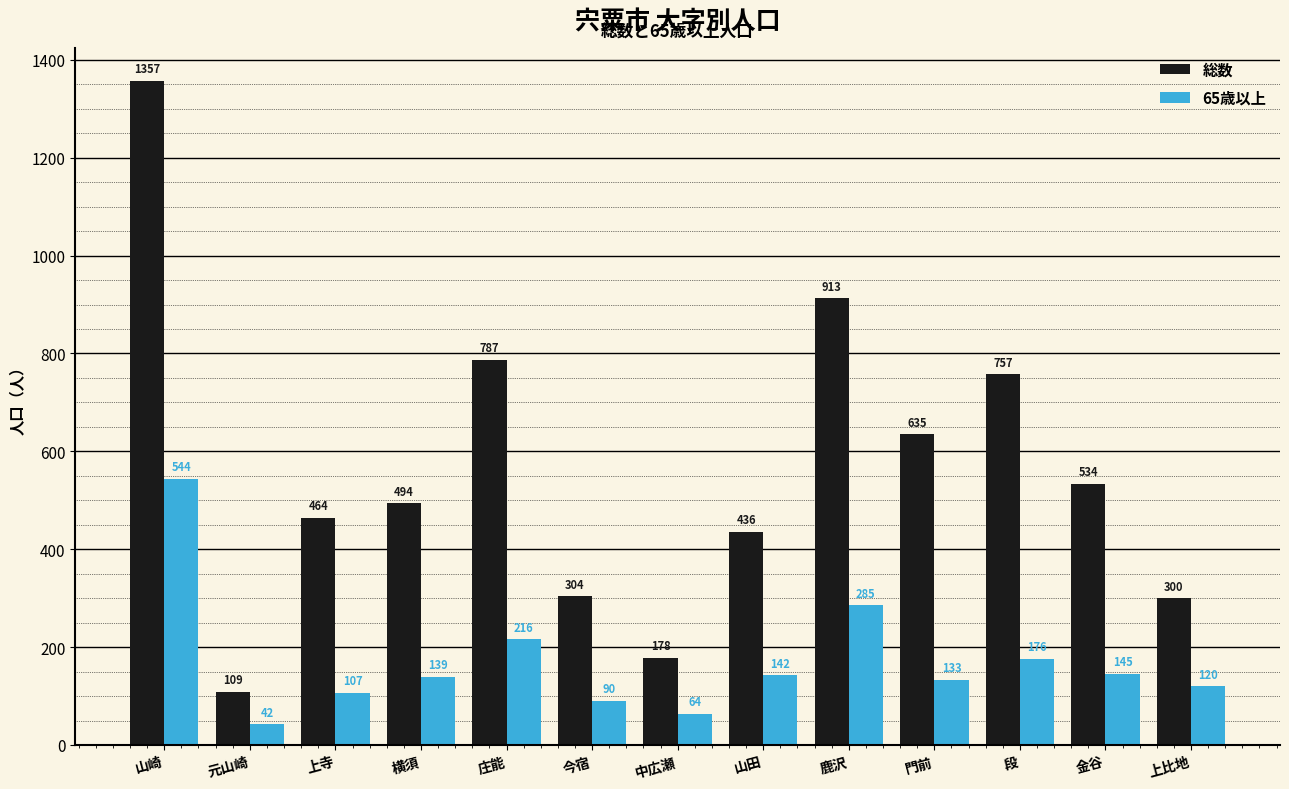

What position from the right is 門前?

4